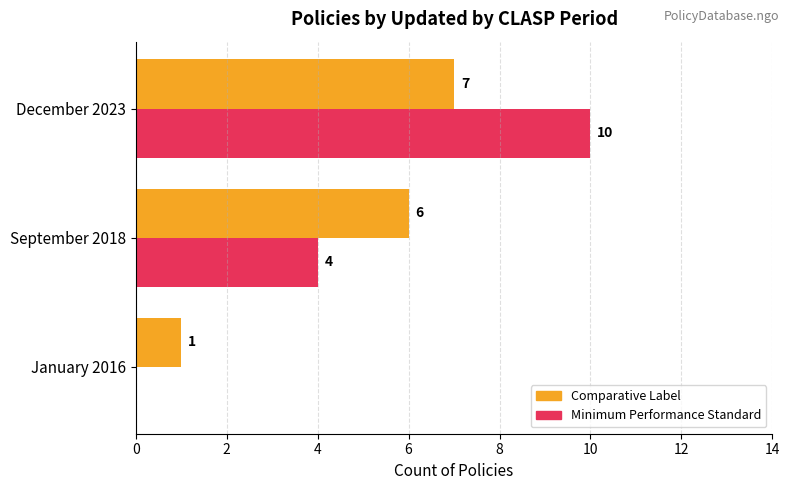

At which category is the sum across all series the highest?

December 2023